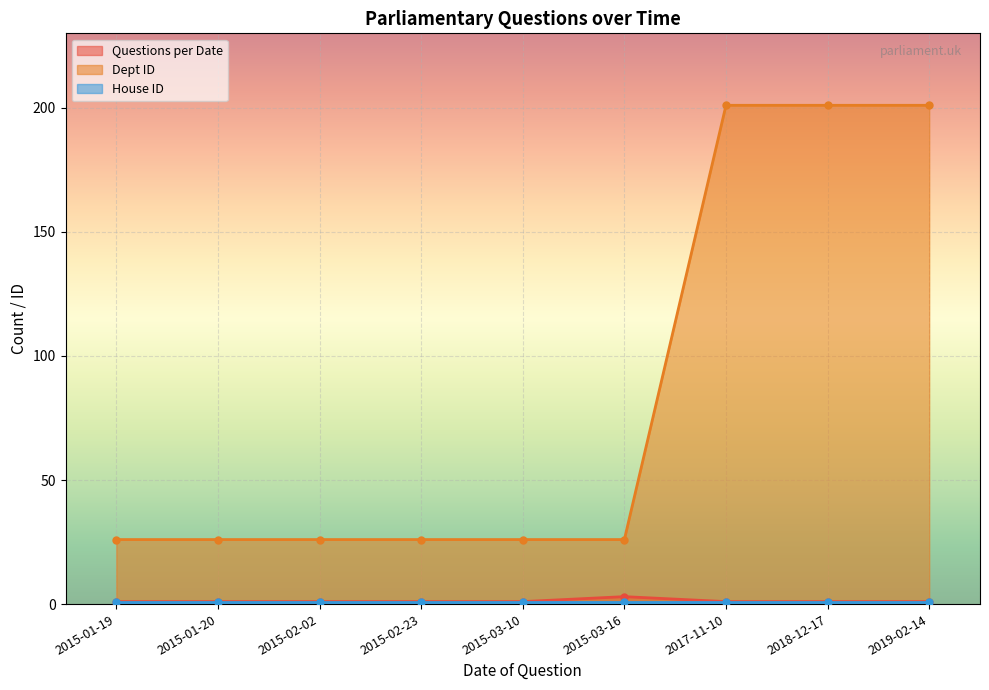

True or false: Dept ID and Questions per Date intersect in this chart.

False